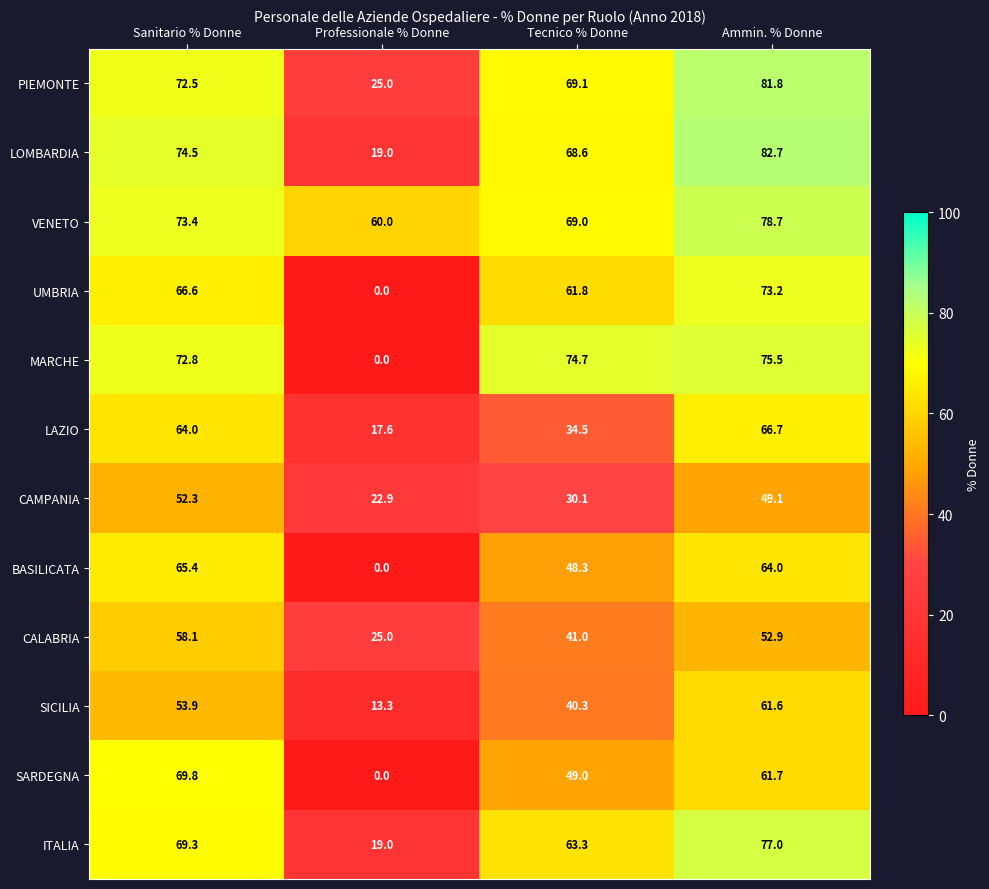

The SARDEGNA series shows 18.4 at Tecnico % Donne. True or false?

False